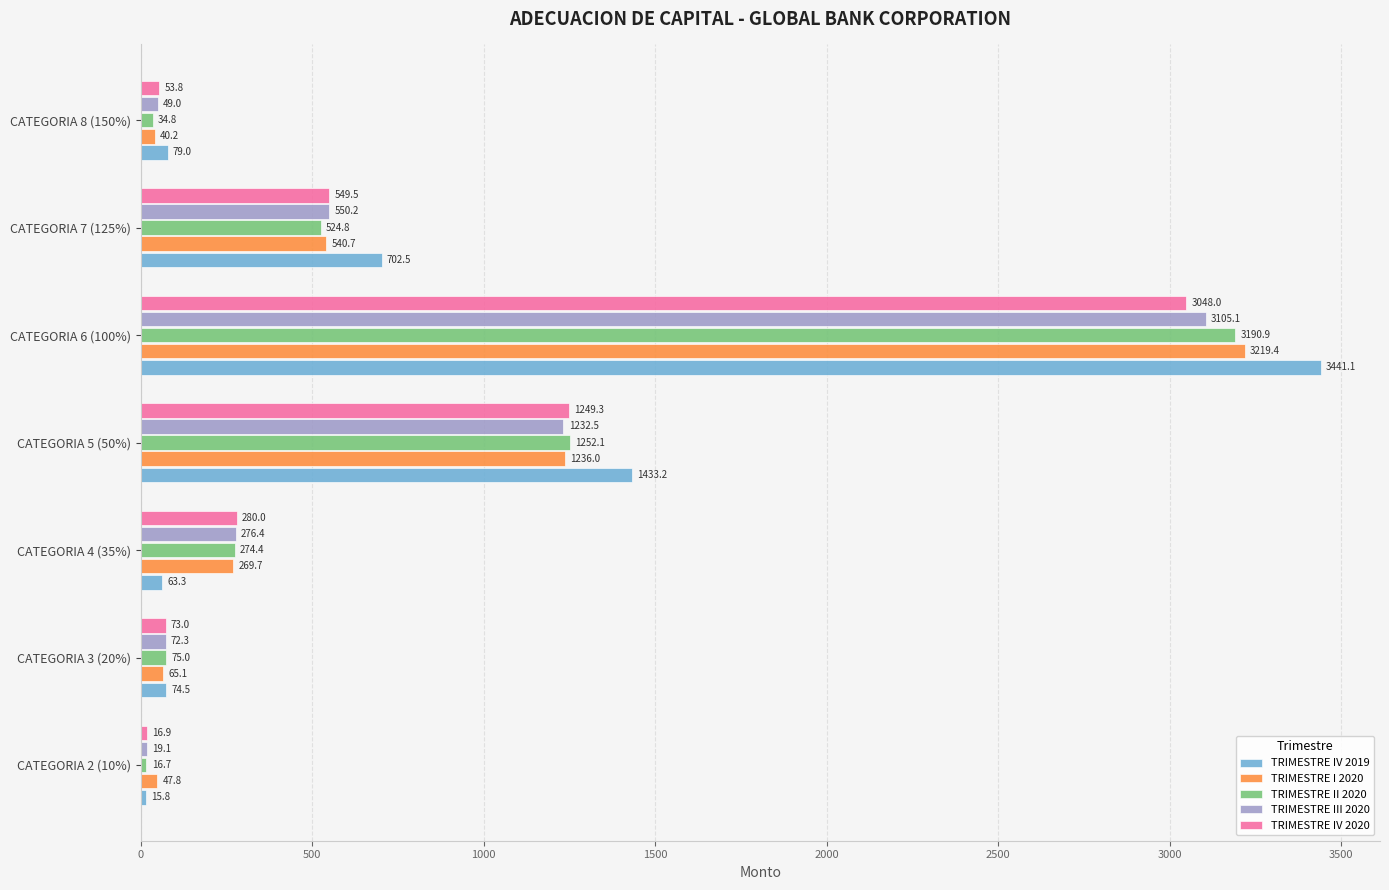

The TRIMESTRE IV 2019 series shows 15.8 at CATEGORIA 2 (10%). True or false?

True